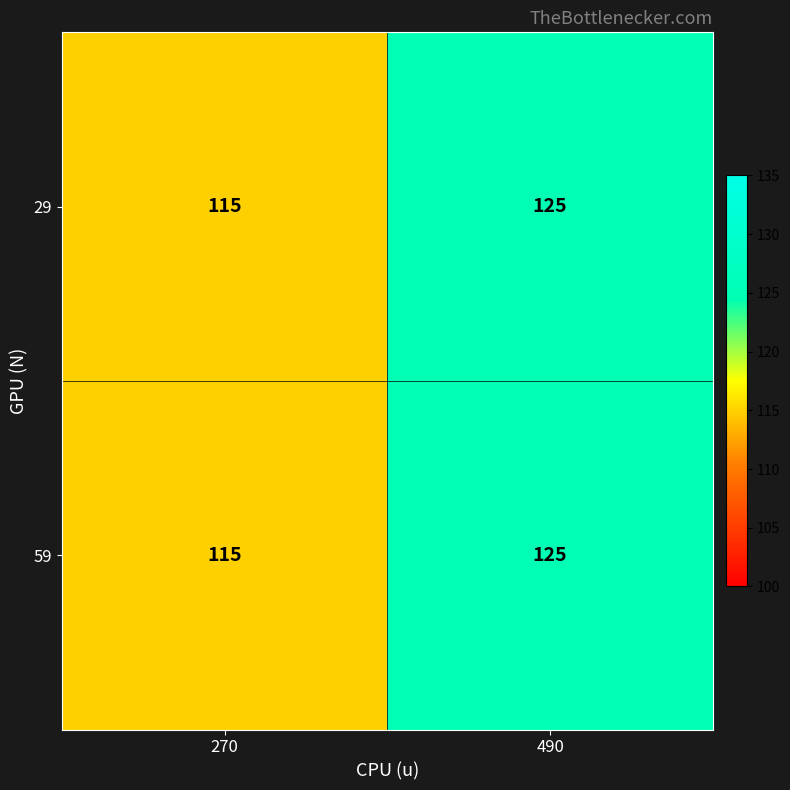

At which category is the sum across all series the highest?

490